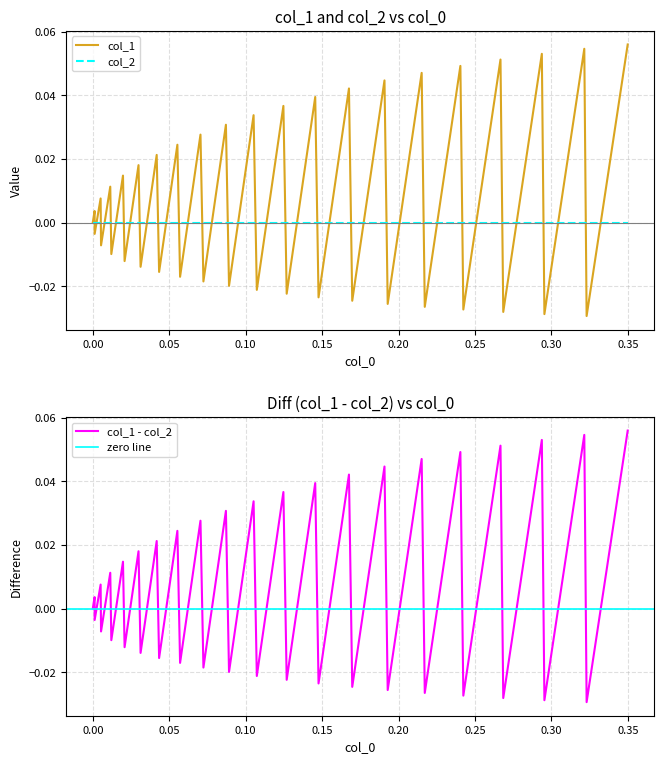

Count the number of values greater than 0.

20